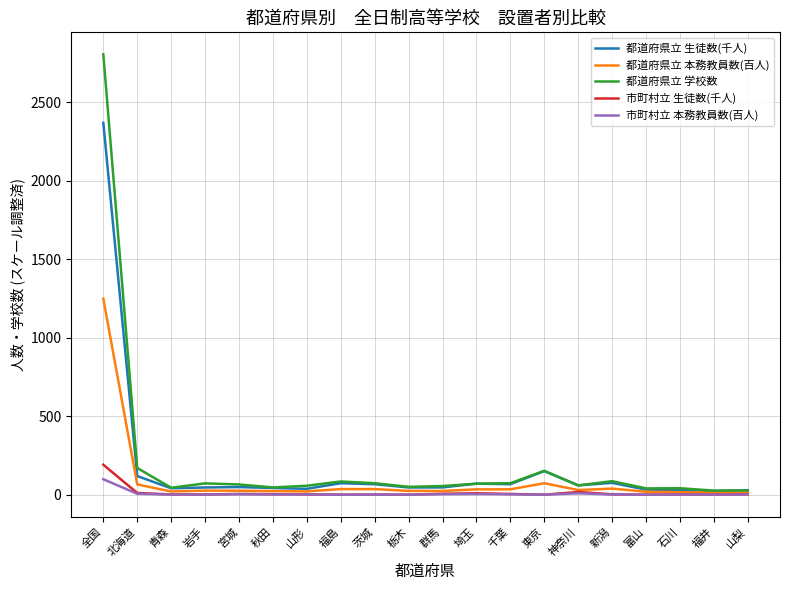

Is this an area chart (filled region under the line)?

No